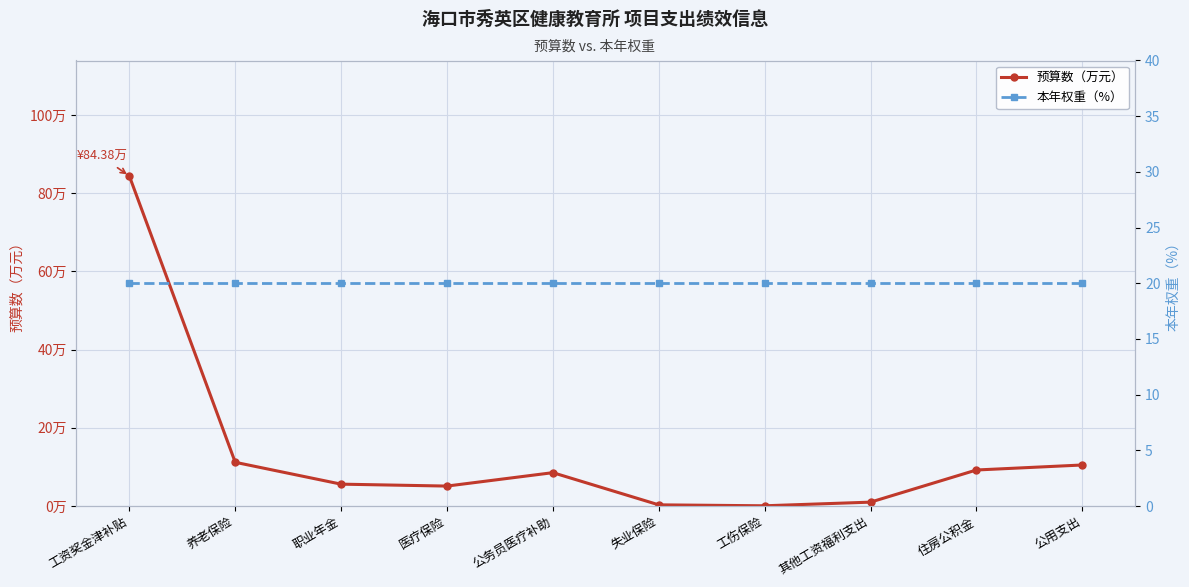

At which label does 预算数（万元） first exceed 8?

工资奖金津补贴